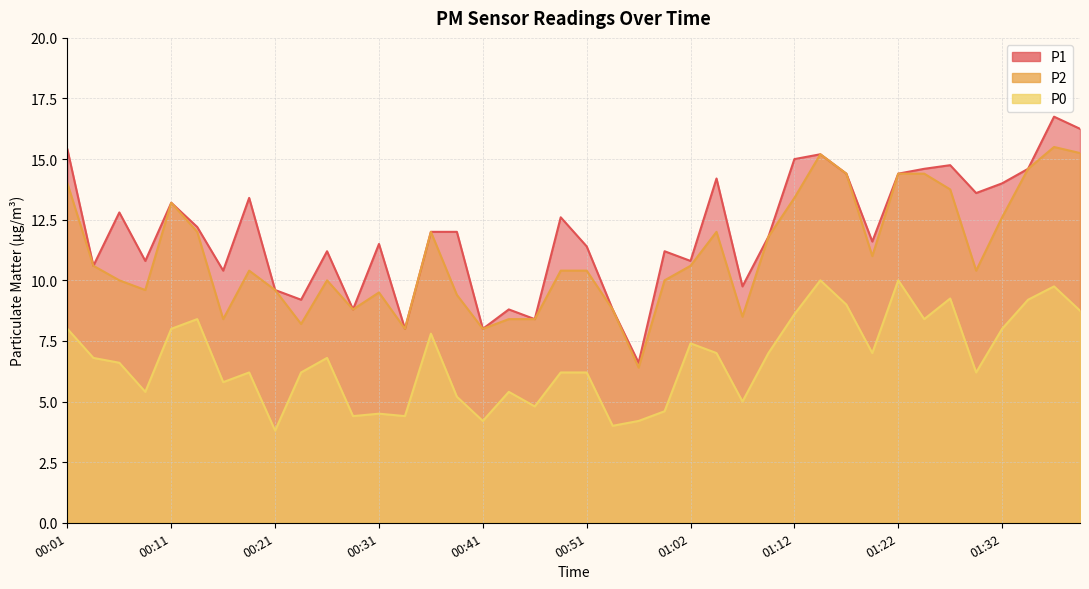

What is the value of the P2 point at the 24th from the left?

10.0